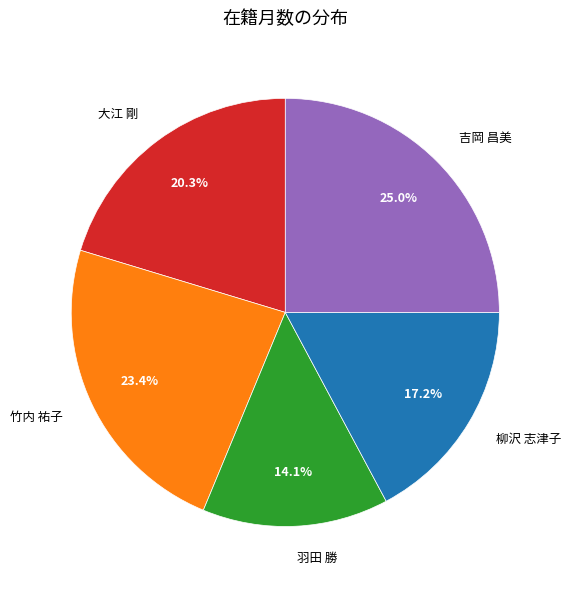

To the nearest percent, what is the combined percentage of 柳沢 志津子 and 吉岡 昌美?

42%